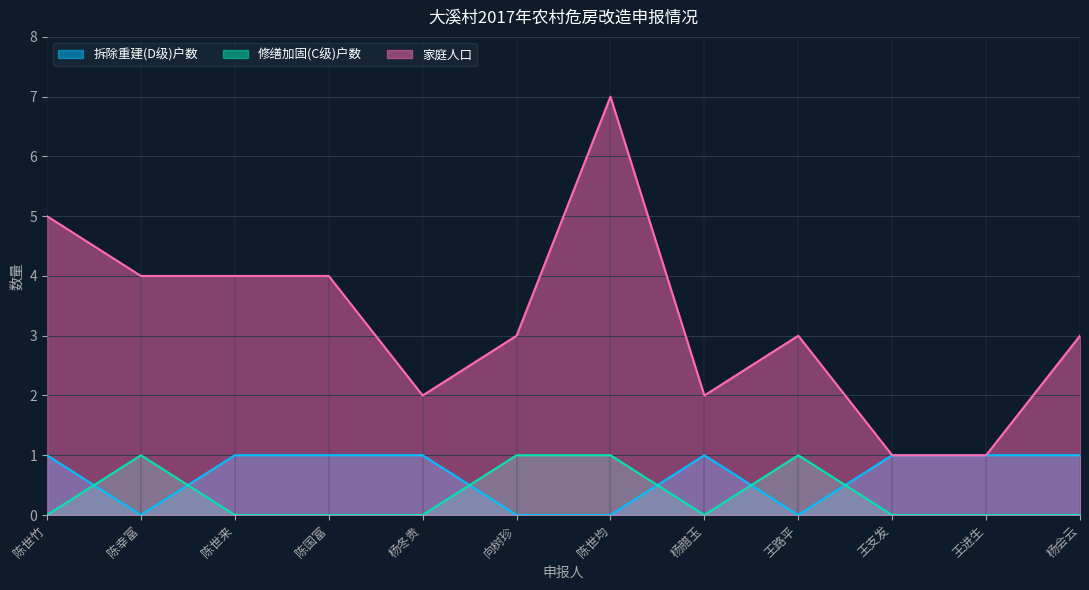

True or false: 修缮加固(C级)户数 and 家庭人口 cross at least once.

False